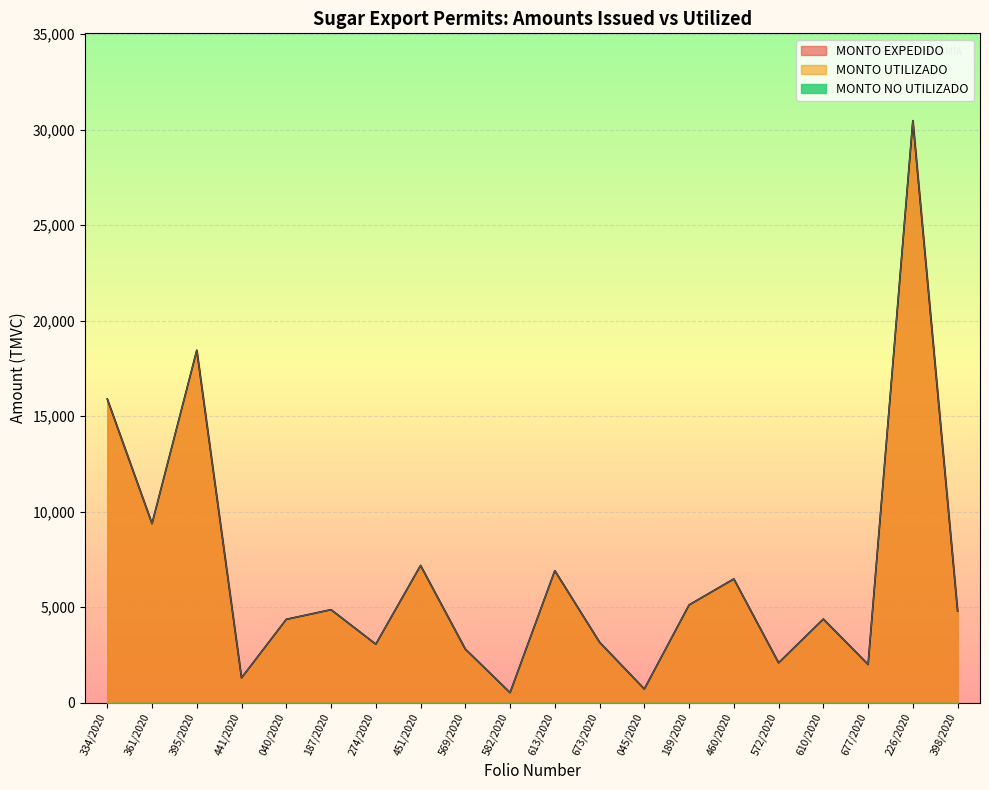

At which label does MONTO EXPEDIDO first exceed 4789?

334/2020